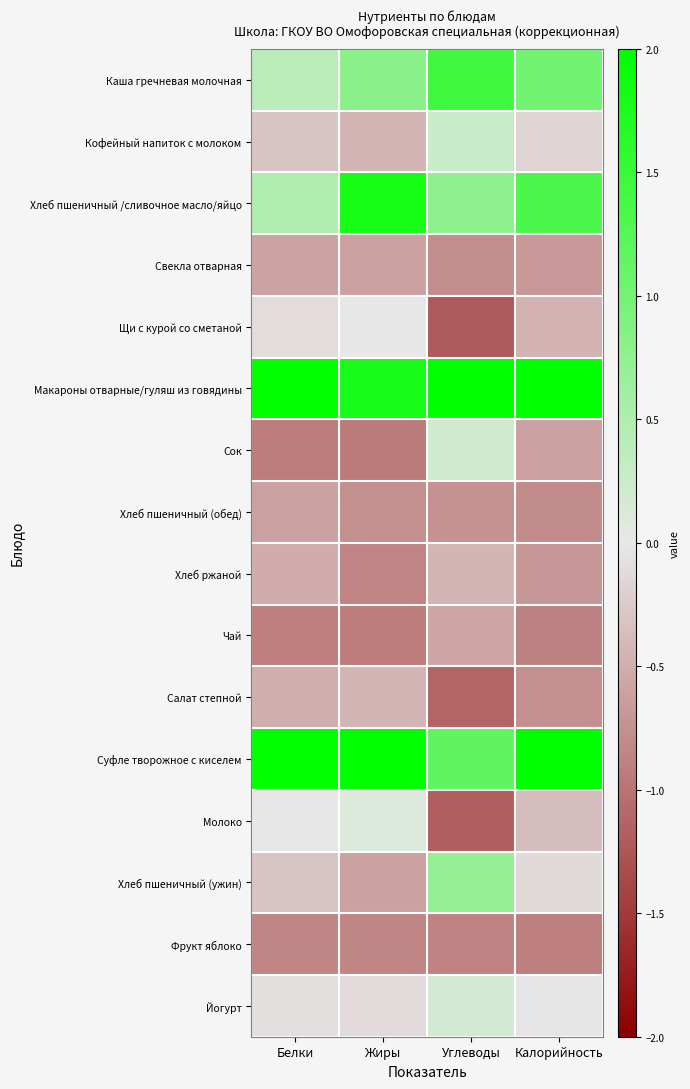

Reading left to right, list all the values displayed in this chart.

Каша гречневая молочная: Белки=0.4	Жиры=0.8	Углеводы=1.5	Калорийность=1.0
Кофейный напиток с молоком: Белки=-0.3	Жиры=-0.4	Углеводы=0.3	Калорийность=-0.2
Хлеб пшеничный /сливочное масло/яйцо: Белки=0.5	Жиры=1.8	Углеводы=0.8	Калорийность=1.3
Свекла отварная: Белки=-0.6	Жиры=-0.6	Углеводы=-0.8	Калорийность=-0.7
Щи с курой со сметаной: Белки=-0.1	Жиры=-0.0	Углеводы=-1.2	Калорийность=-0.5
Макароны отварные/гуляш из говядины: Белки=2.0	Жиры=1.8	Углеводы=2.2	Калорийность=2.1
Сок: Белки=-0.9	Жиры=-0.9	Углеводы=0.2	Калорийность=-0.6
Хлеб пшеничный (обед): Белки=-0.6	Жиры=-0.8	Углеводы=-0.7	Калорийность=-0.8
Хлеб ржаной: Белки=-0.5	Жиры=-0.9	Углеводы=-0.4	Калорийность=-0.7
Чай: Белки=-0.9	Жиры=-0.9	Углеводы=-0.6	Калорийность=-0.9
Салат степной: Белки=-0.5	Жиры=-0.4	Углеводы=-1.1	Калорийность=-0.8
Суфле творожное с киселем: Белки=2.8	Жиры=2.0	Углеводы=1.2	Калорийность=2.1
Молоко: Белки=-0.0	Жиры=0.1	Углеводы=-1.2	Калорийность=-0.4
Хлеб пшеничный (ужин): Белки=-0.3	Жиры=-0.6	Углеводы=0.7	Калорийность=-0.1
Фрукт яблоко: Белки=-0.8	Жиры=-0.8	Углеводы=-0.9	Калорийность=-0.9
Йогурт: Белки=-0.1	Жиры=-0.1	Углеводы=0.2	Калорийность=-0.0